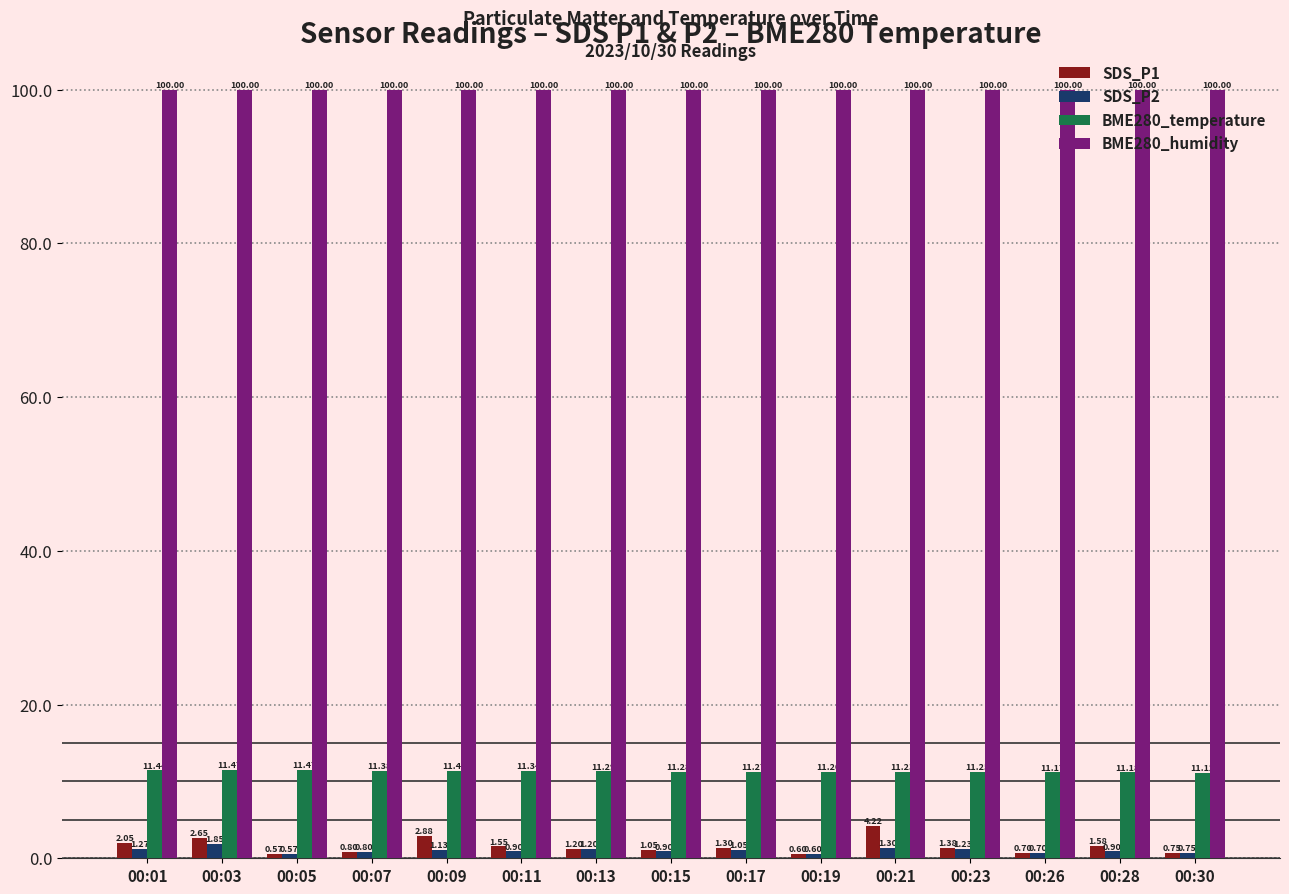

At how many categories does at least one series exceed 49?

15